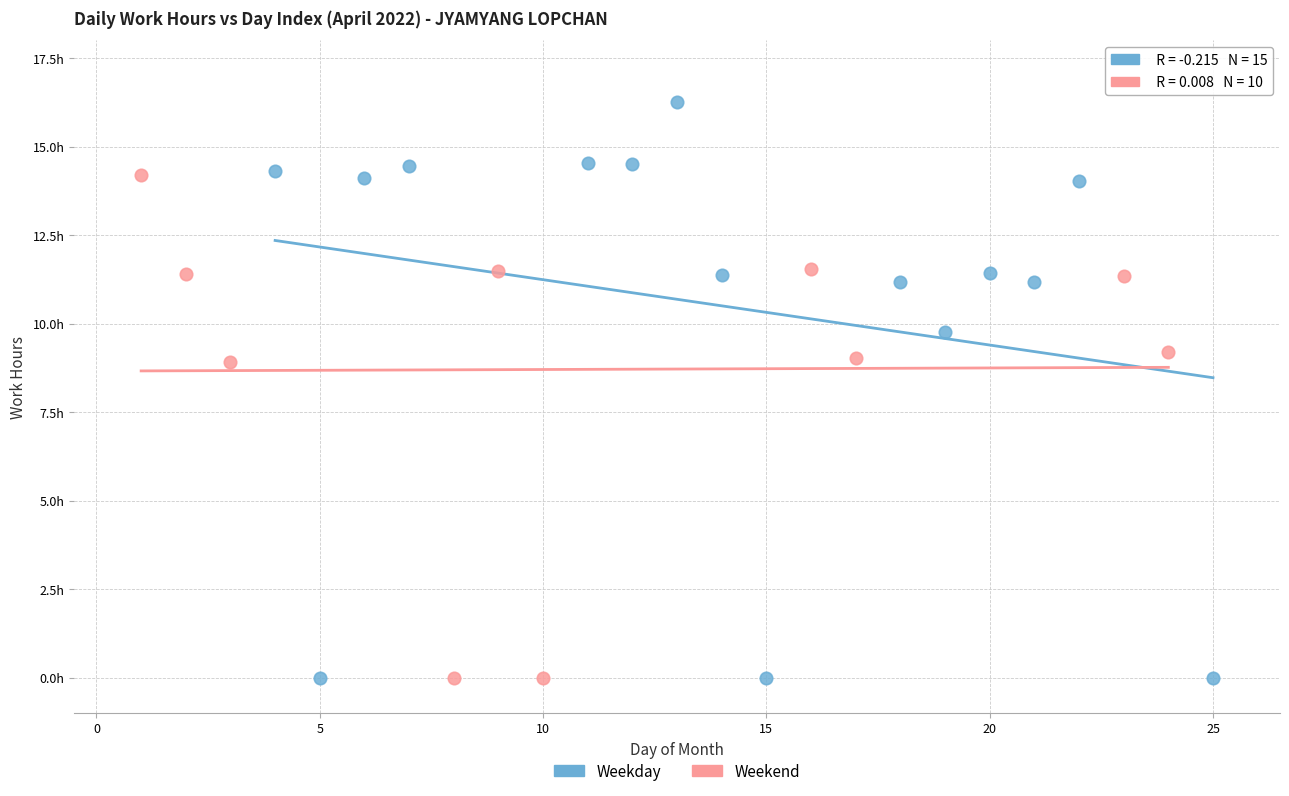

Which series has the largest Y range (max minus min)?

Weekday